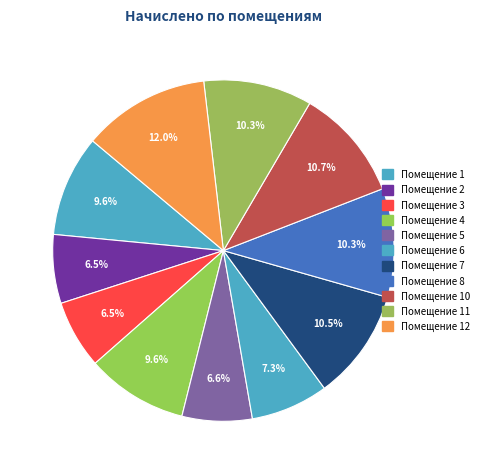

Count the number of slices in the pie.

11